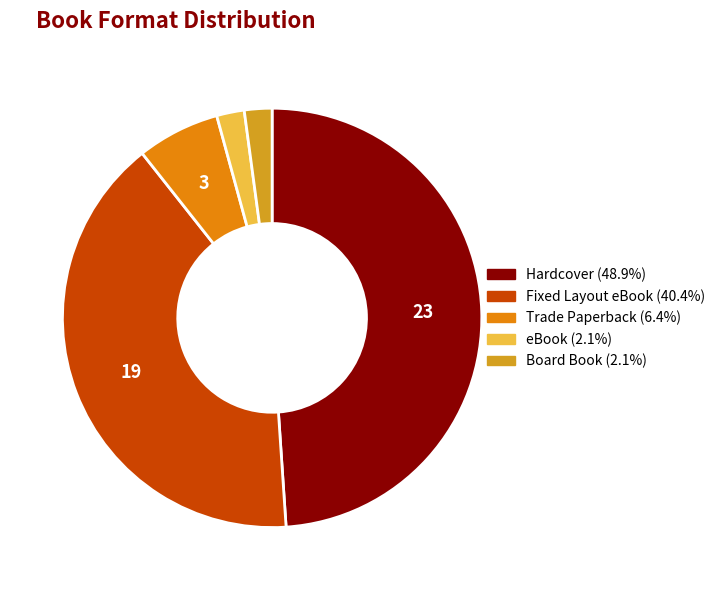

Count the number of slices in the pie.

5